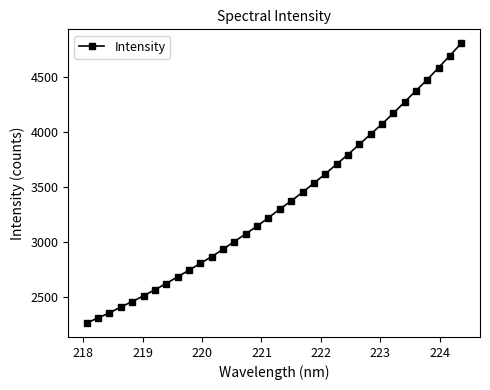

Is this an area chart (filled region under the line)?

No